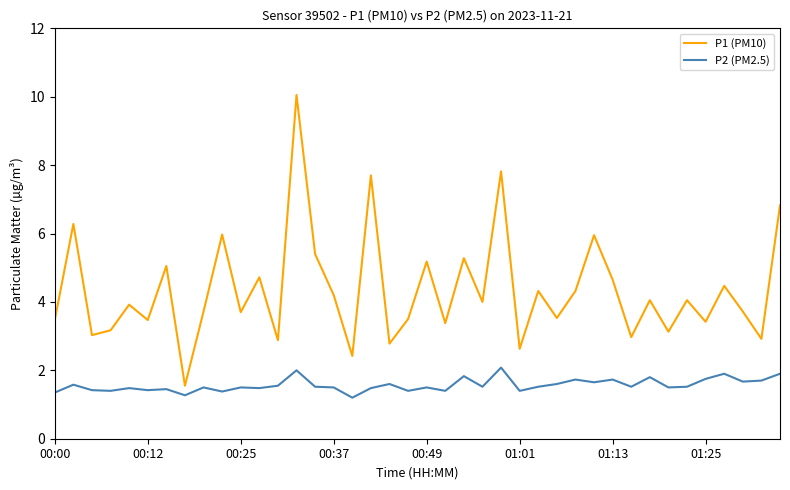

True or false: P1 (PM10) and P2 (PM2.5) intersect in this chart.

False